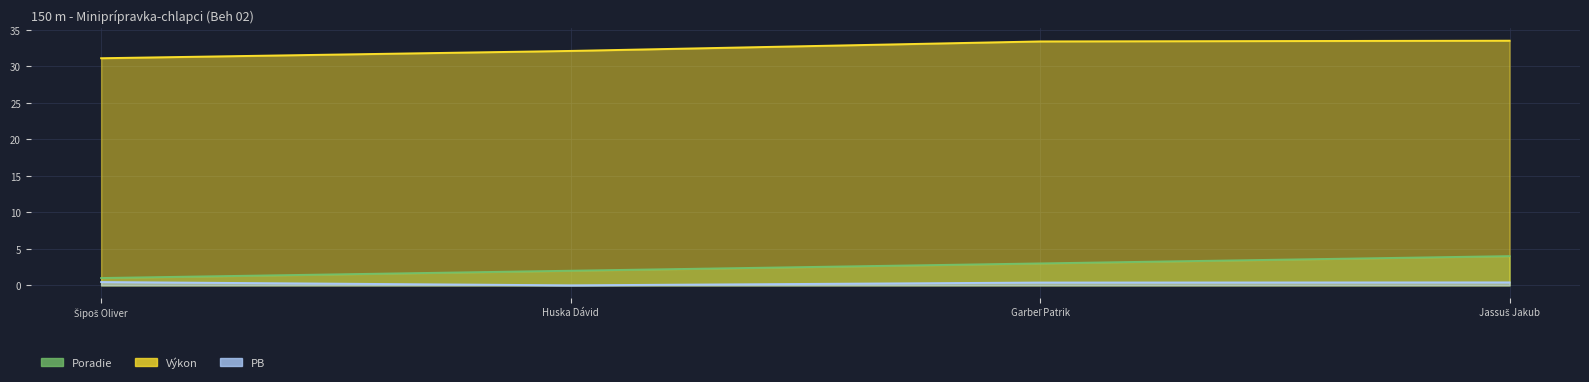

At which label is Výkon closest to 32?

Huska Dávid